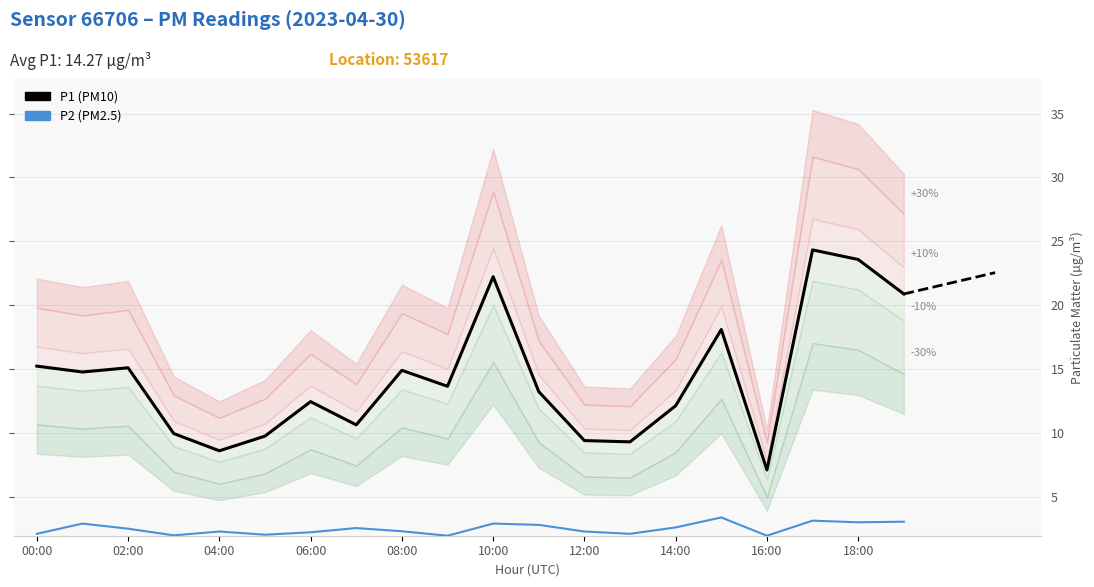

What is the value of the P1 (PM10) point at the 19th from the left?

23.6